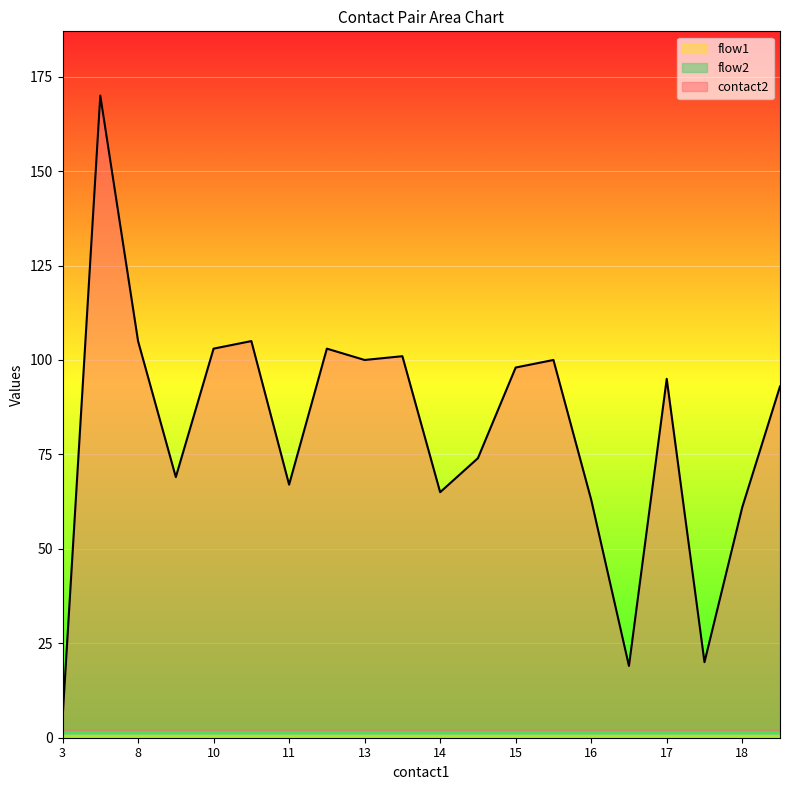

Between 10 and 17, which series saw the biggest shift?

contact2